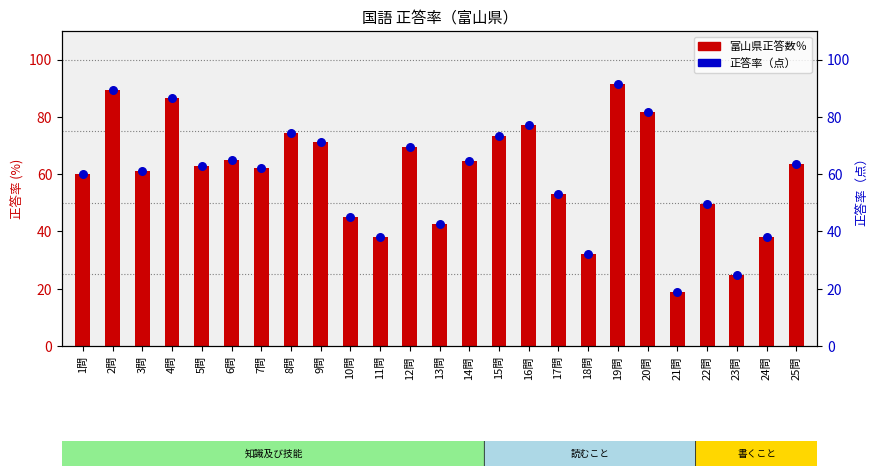

What is the change in value from 3問 to 23問?

-36.3